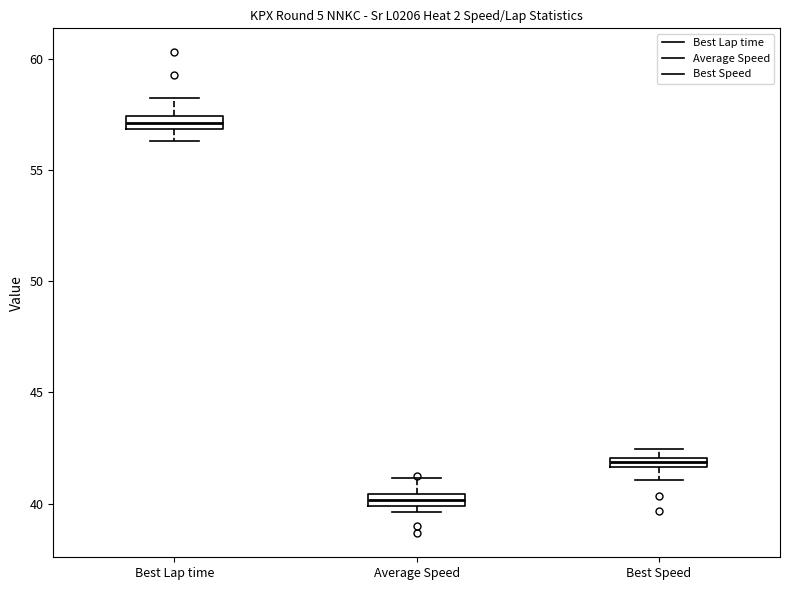

Where is the lower edge of the box for Best Speed on the y-axis? The values are not printed on the chart, so give them approximately, as read against the axis.

41.5